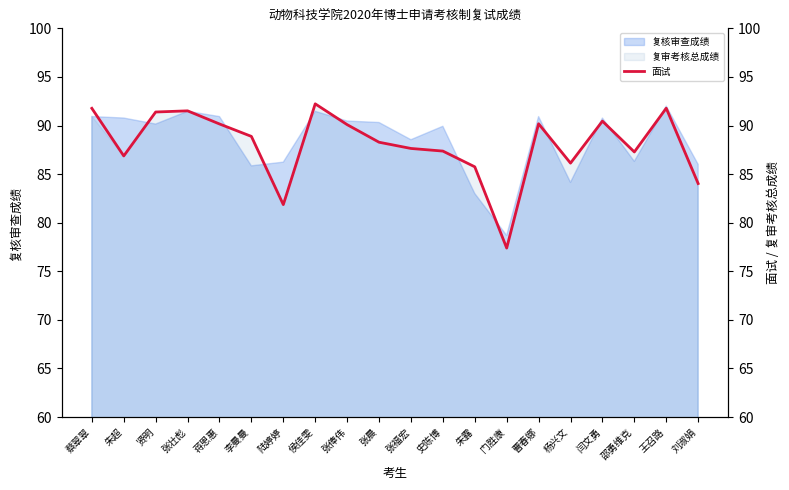

Approximately how many times larger is the value at 杨兴文 compared to 张晨?

1.0